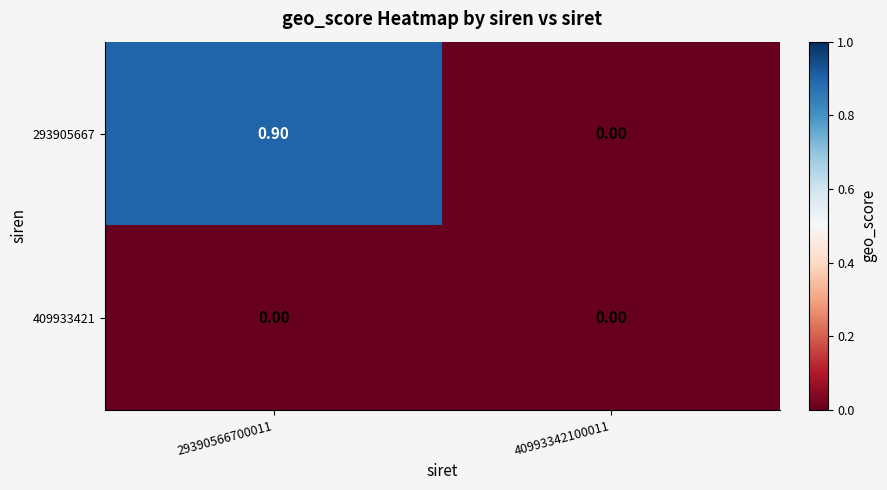

Rank the series by their maximum value, from highest to lowest.

293905667, 409933421